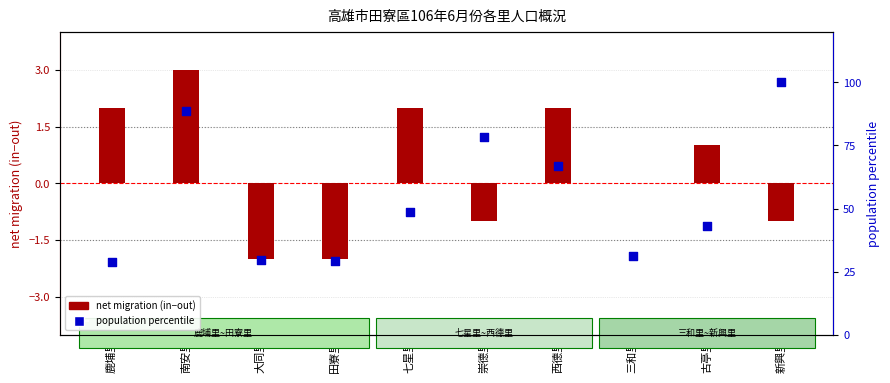

What is the total value across all series at 七星里?

50.6